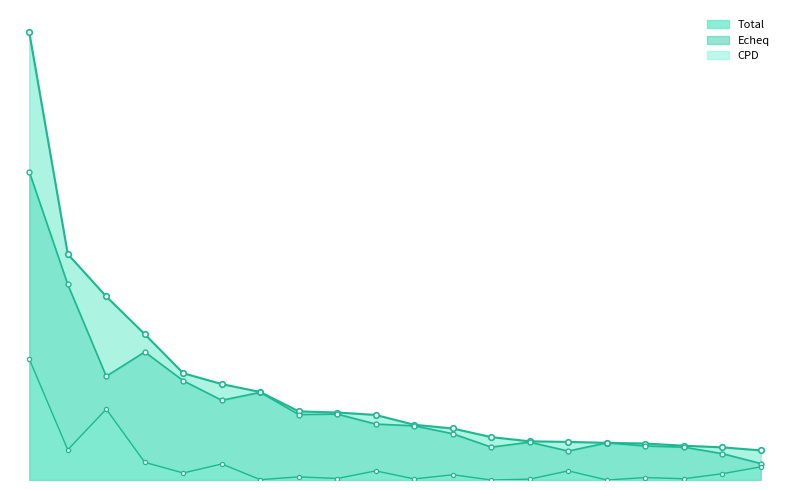

True or false: CPD_line has a value of 9.7 at 10.

False